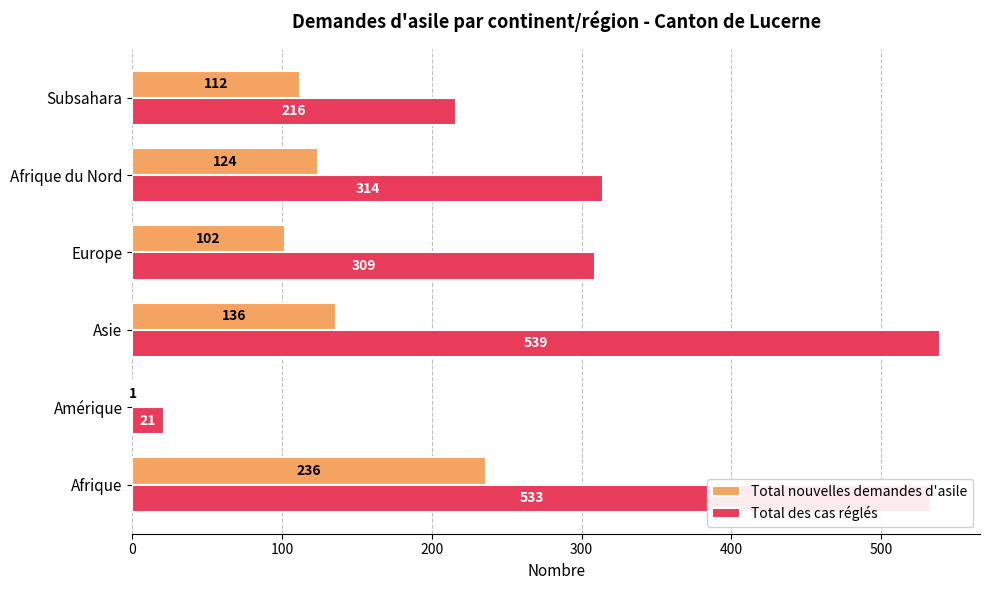

What is the greatest value displayed?

539